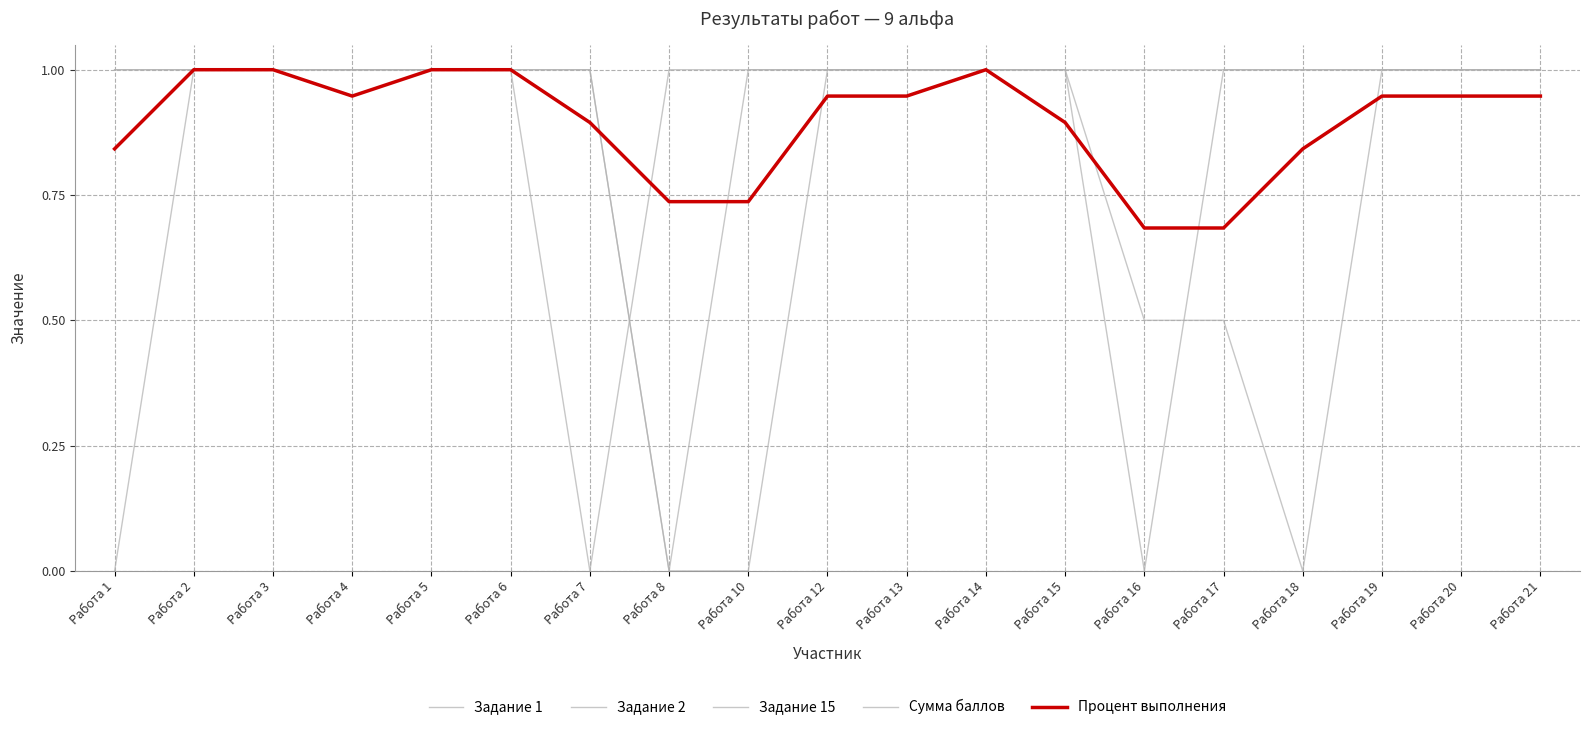

What is the difference between the second highest and second lowest values in the Задание 2 series?

1.0